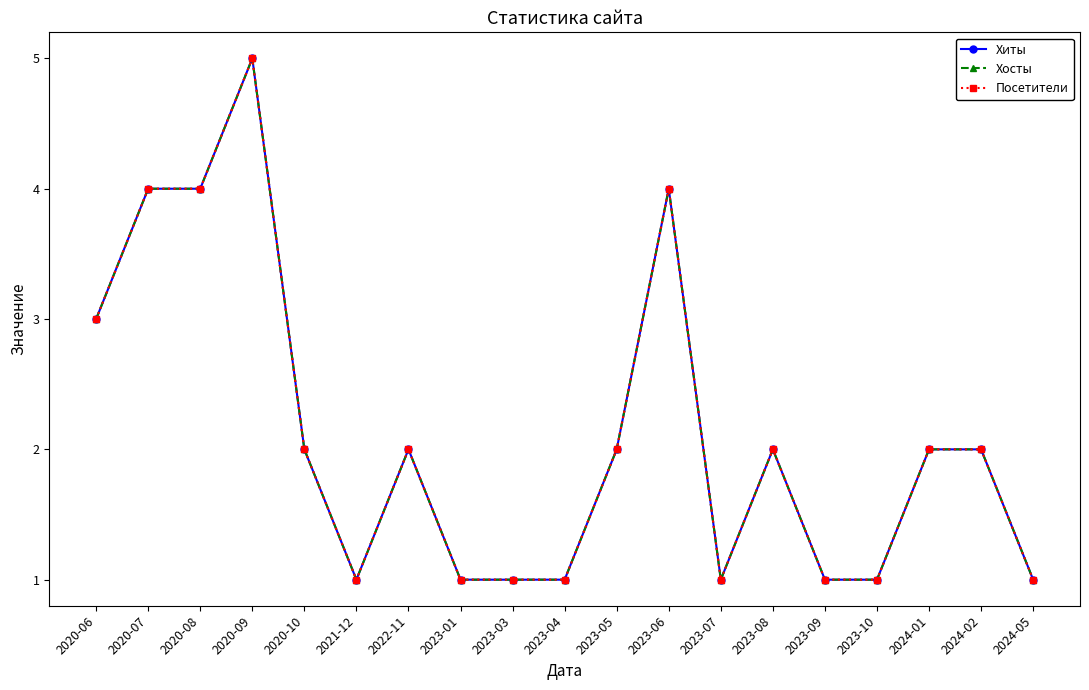

How many lines are shown in the chart?

3